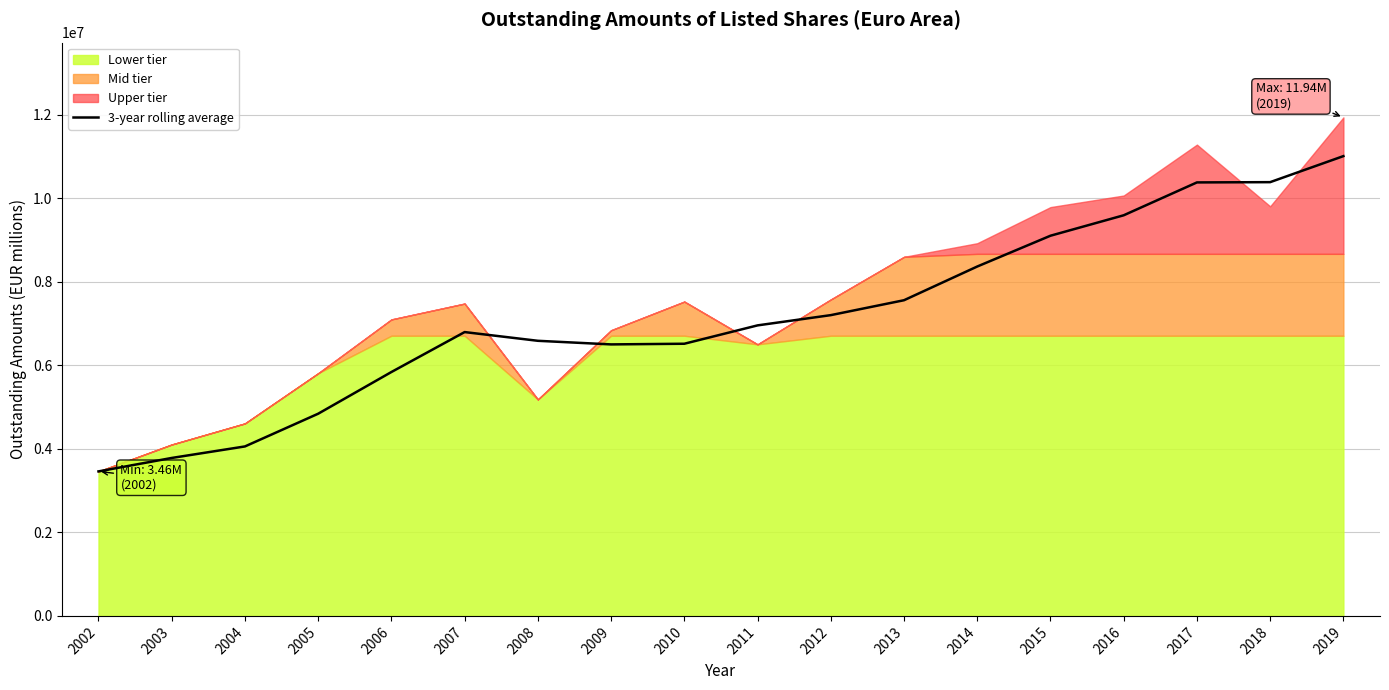

Rank the categories by value from highest to lowest.

2019, 2018, 2017, 2016, 2015, 2014, 2013, 2012, 2011, 2007, 2008, 2010, 2009, 2006, 2005, 2004, 2003, 2002